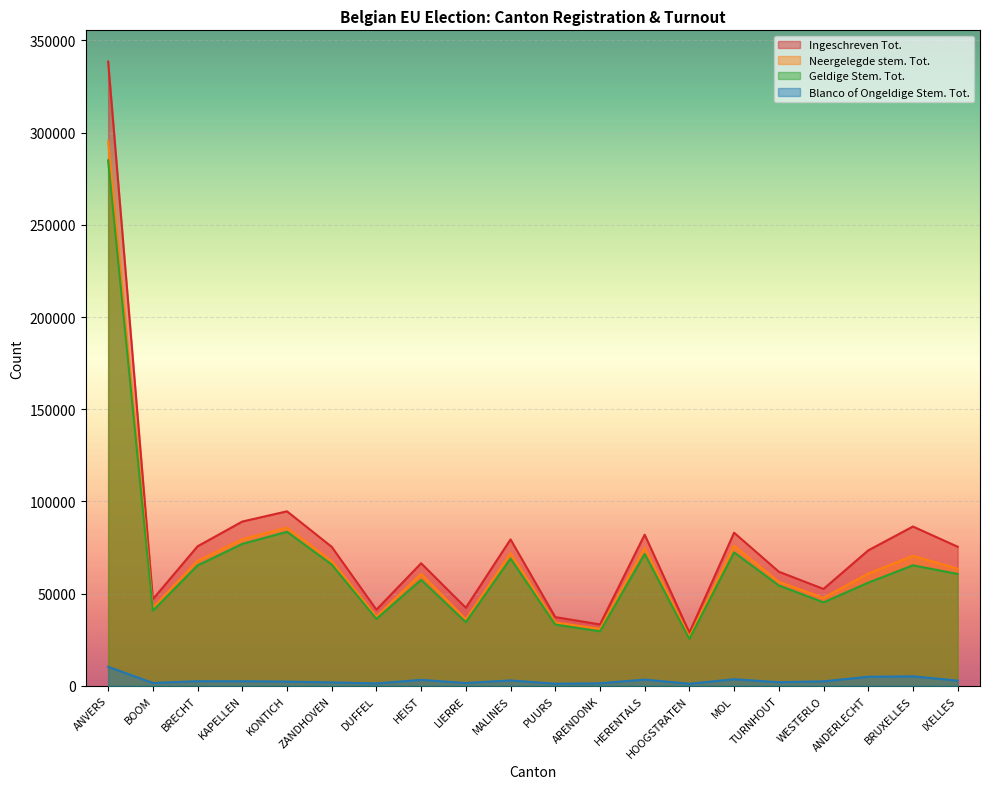

Reading left to right, transcribe all the data shown in this chart.

Ingeschreven Tot.: 338575	46978	75666	89089	94641	75387	41296	66467	42339	79418	37281	33303	81986	28872	83038	61881	52544	73456	86396	75435
Neergelegde stem. Tot.: 295311	42272	67797	79459	85821	67646	37599	60689	36052	71912	34368	30921	74908	26584	75944	56373	47710	60858	70504	63510
Geldige Stem. Tot.: 284996	40708	65306	76976	83542	65777	36293	57457	34515	68993	33221	29550	71536	25448	72369	54415	45277	55944	65364	60671
Blanco of Ongeldige Stem. Tot.: 10315	1564	2491	2483	2279	1869	1306	3232	1537	2919	1147	1371	3372	1136	3575	1958	2433	4914	5140	2839